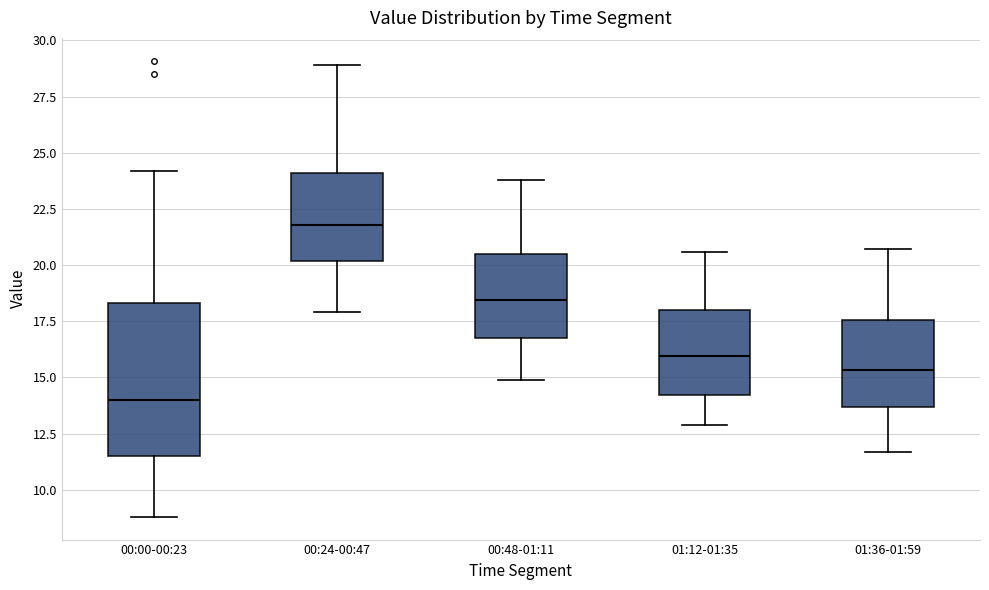

Reading left to right, read every box against the y-axis: the position of its median line, the range the box covers, and the ends of its whiskers. The values are not printed on the chart, so give them approximately, as read against the axis.

00:00-00:23: median 14.0, box 11.5 to 18.5, whiskers 9.0 to 24.0
00:24-00:47: median 22.0, box 20.0 to 24.0, whiskers 18.0 to 29.0
00:48-01:11: median 18.5, box 17.0 to 20.5, whiskers 15.0 to 24.0
01:12-01:35: median 16.0, box 14.0 to 18.0, whiskers 13.0 to 20.5
01:36-01:59: median 15.5, box 13.5 to 17.5, whiskers 11.5 to 20.5